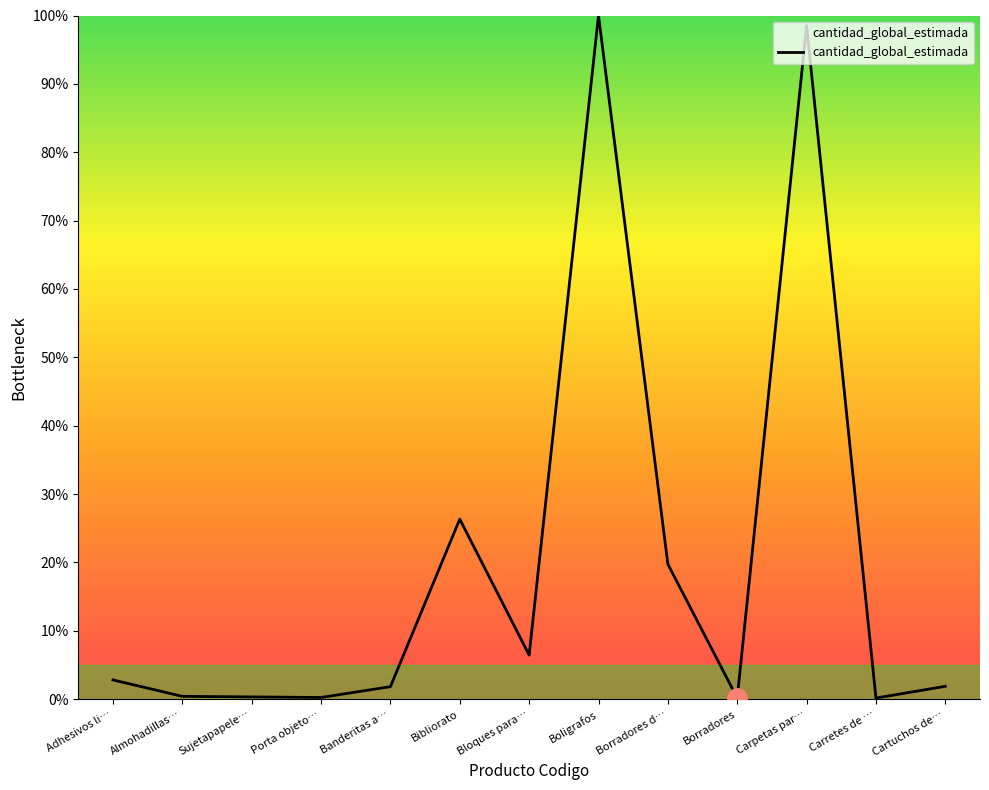

What is the difference between the maximum and minimum values?

99.8